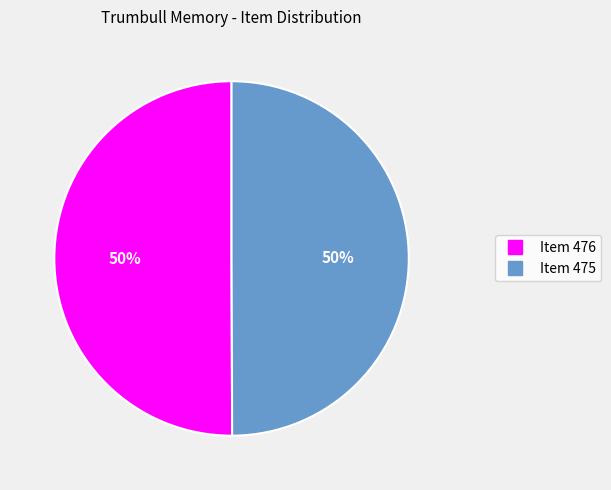

To the nearest percent, what is the average slice percentage?

50%